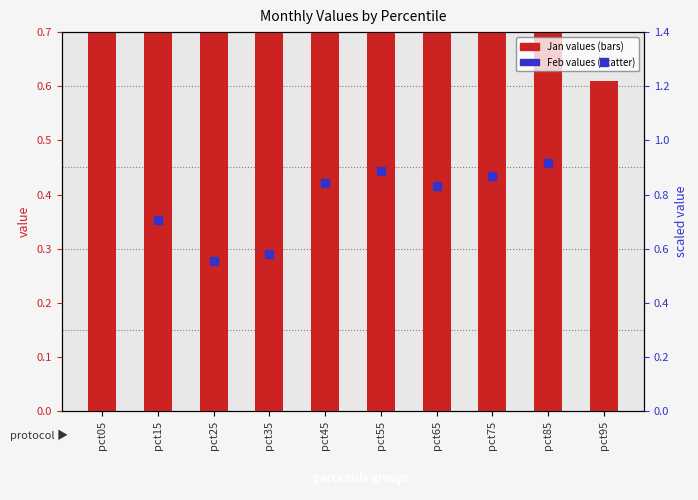

Which series has the largest total across all categories?

Jan (primary)